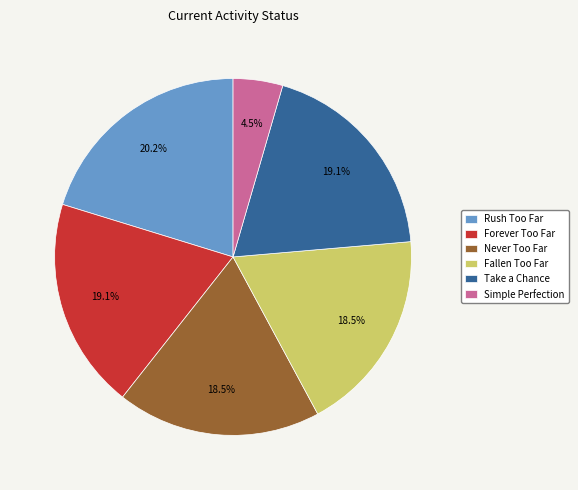

To the nearest percent, what is the combined percentage of Rush Too Far and Fallen Too Far?

39%